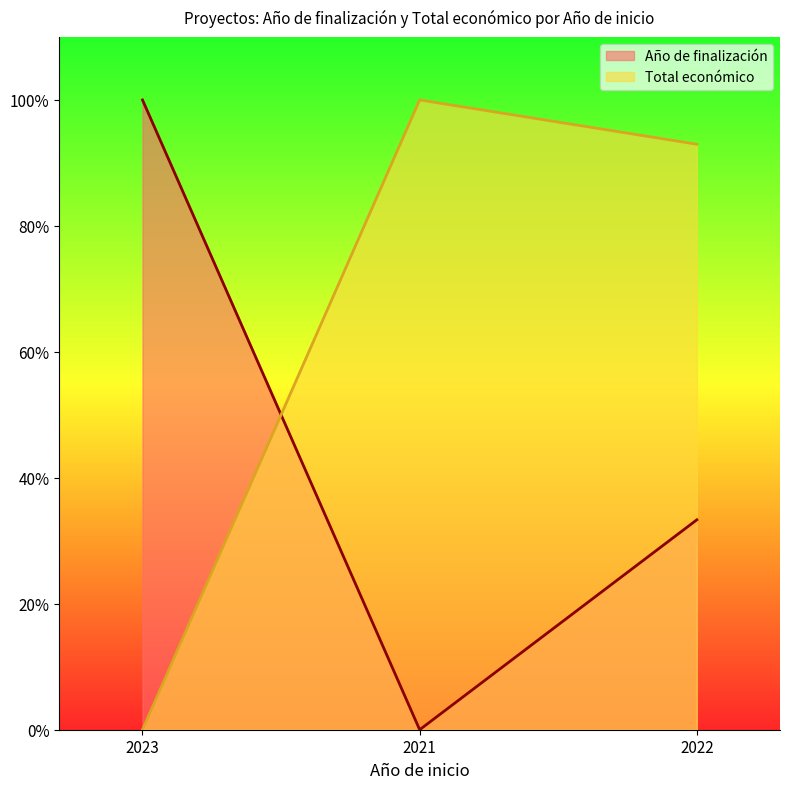

True or false: Año de finalización has a value of 0.0 at 2021.

True